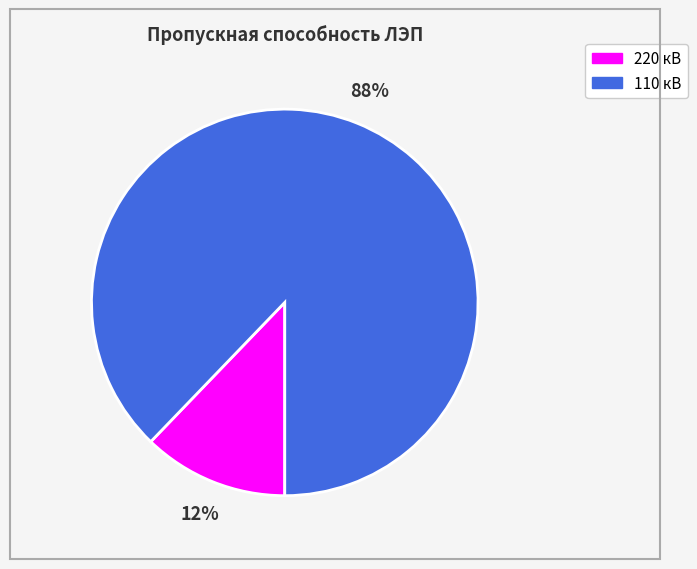

Which category has the biggest portion of the pie?

110 кВ